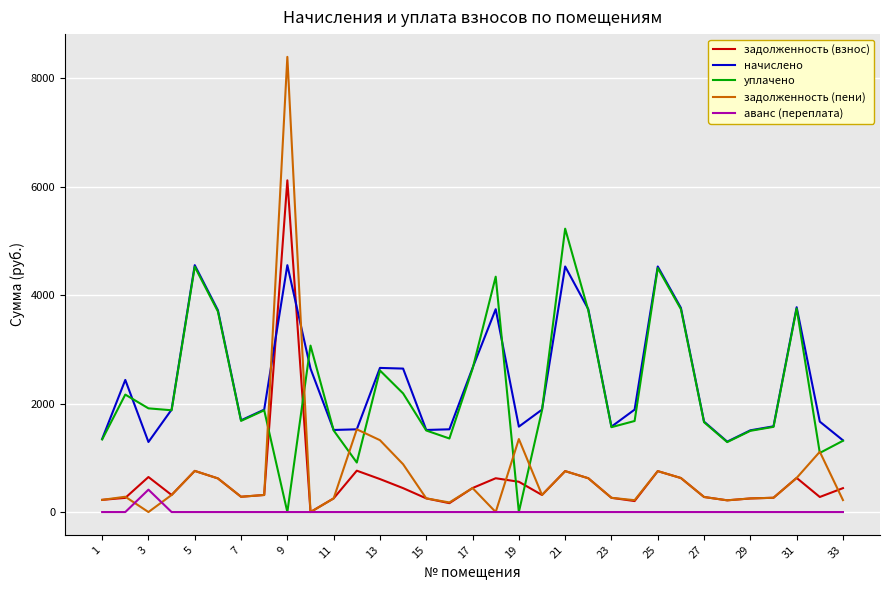

Which series has the widest spread of values?

задолженность (пени)